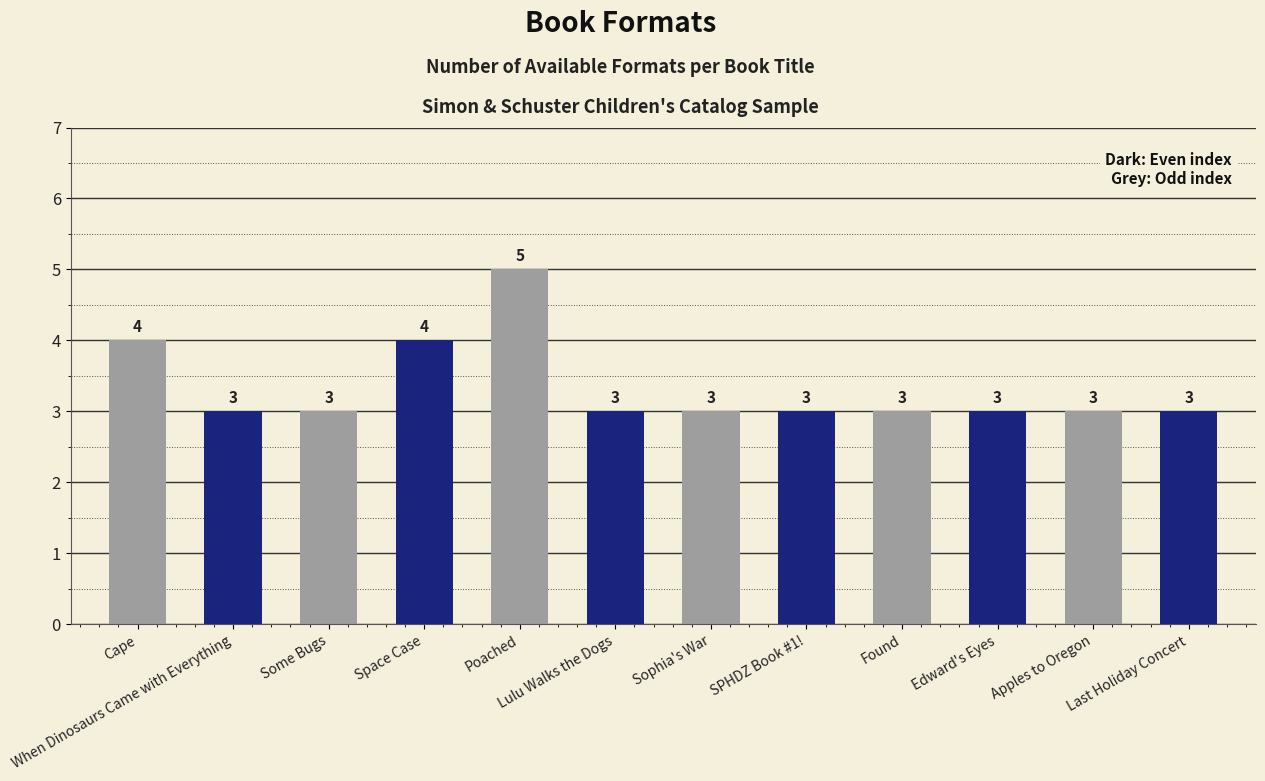

What is the maximum value shown in the chart?

5